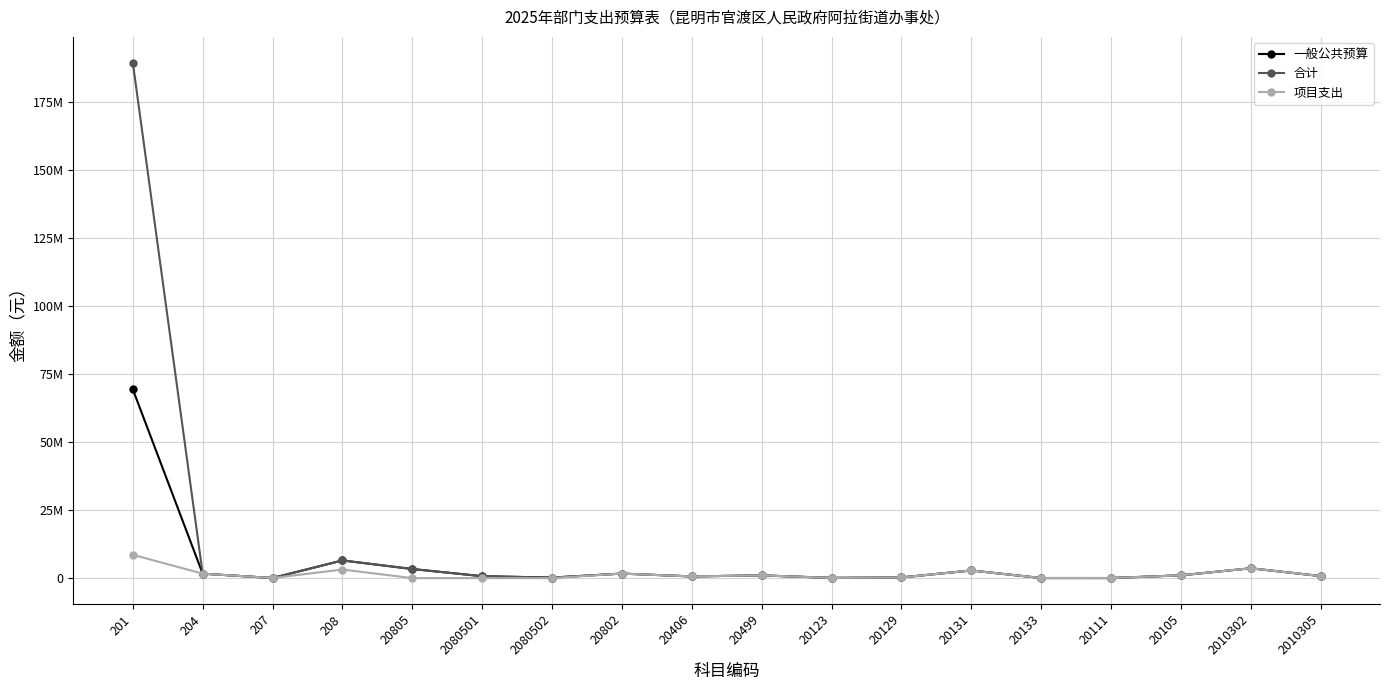

What are all the series names shown in the legend?

一般公共预算, 合计, 项目支出